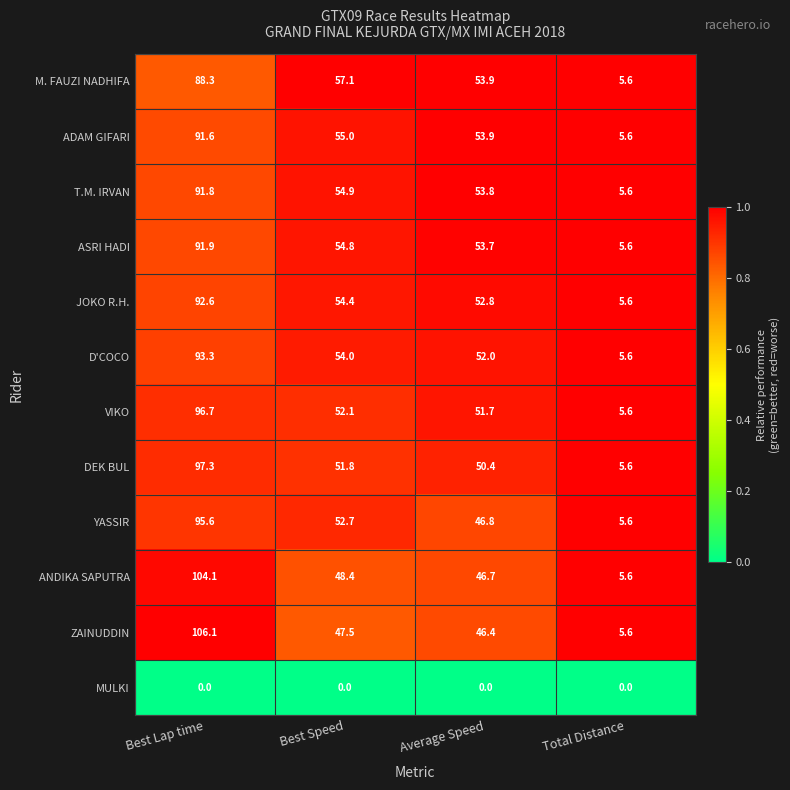

True or false: ADAM GIFARI has a value of 55.0 at Best Speed.

True